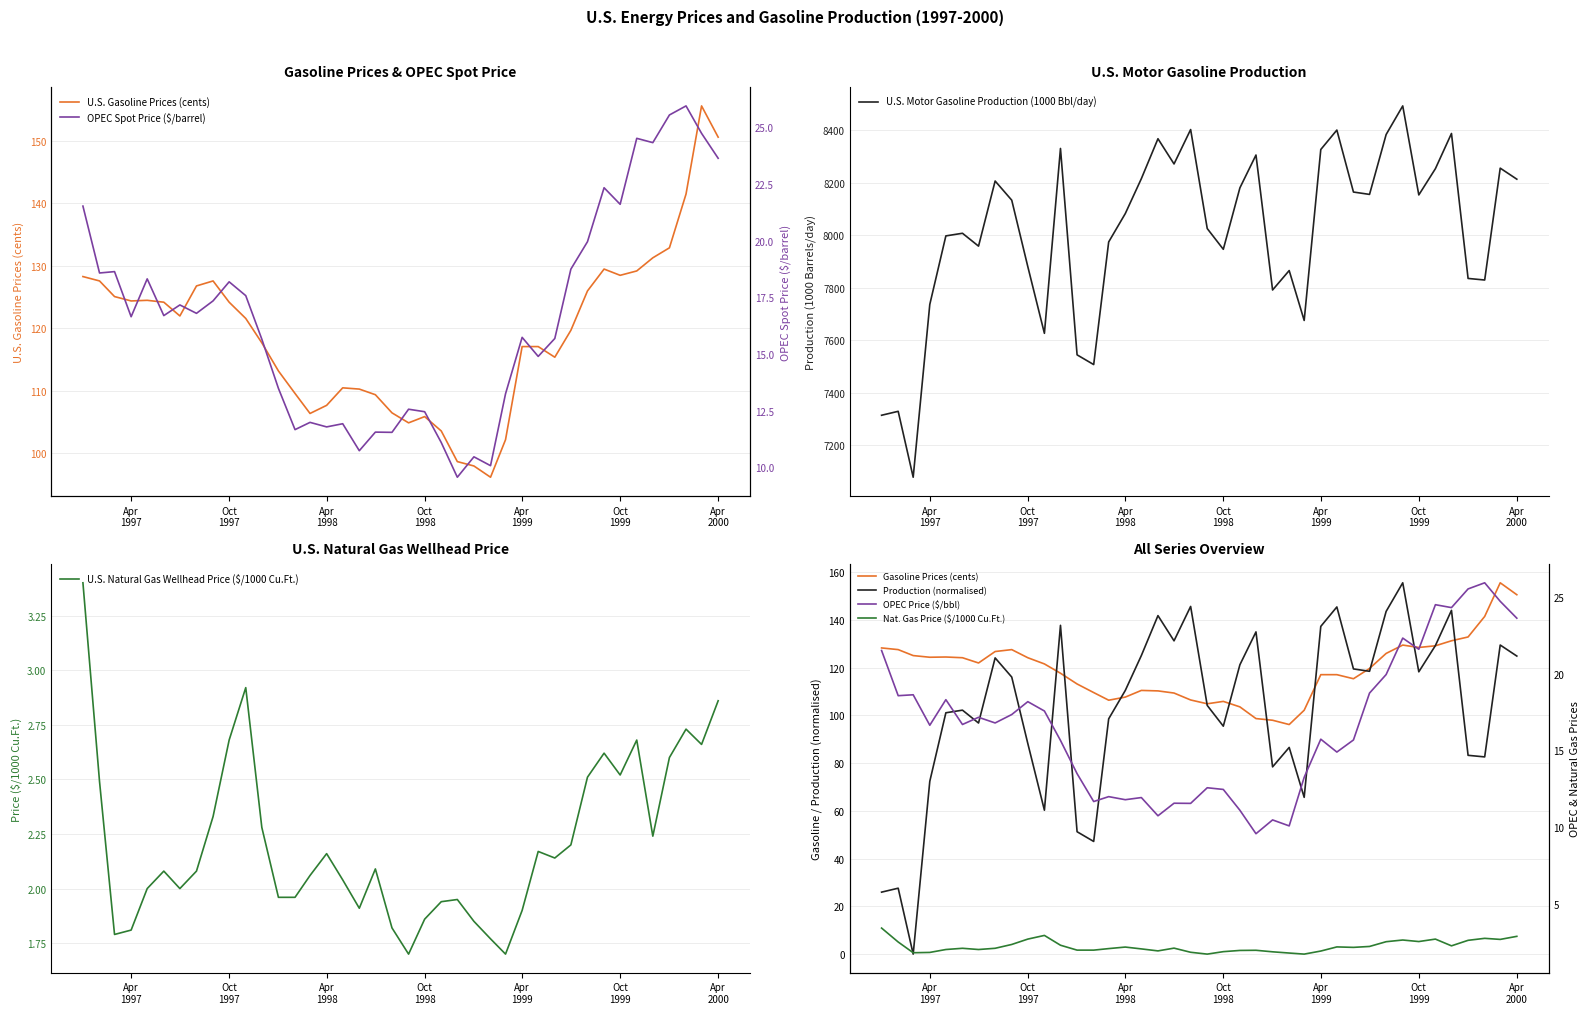

What is the minimum value for U.S. Gasoline Prices (cents)?

96.2